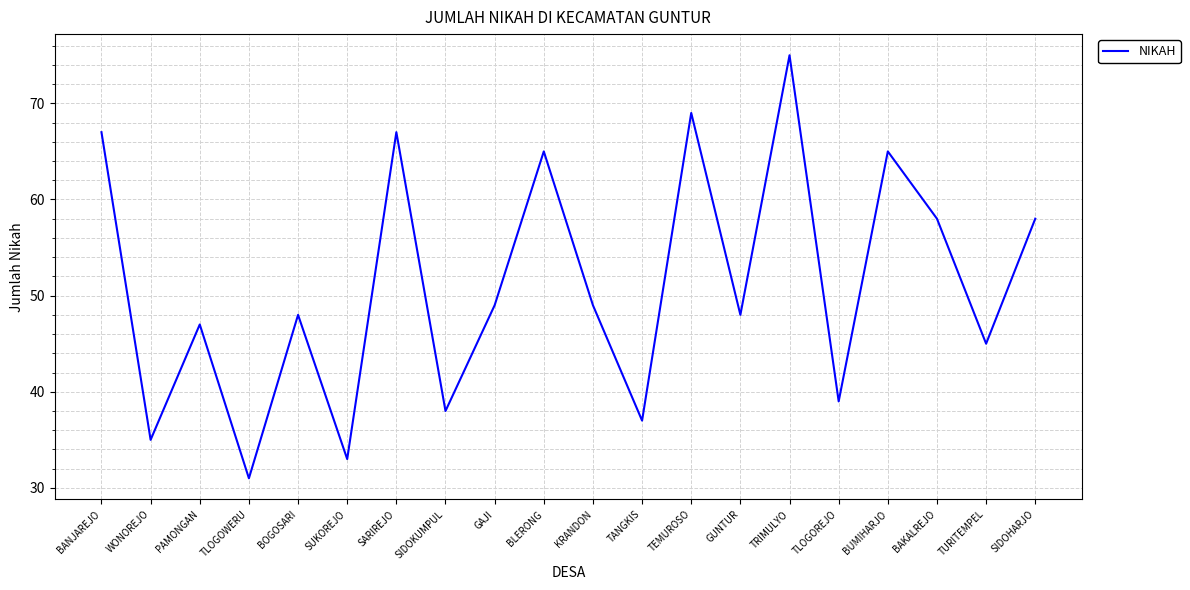

What is the difference between the values at BANJAREJO and TURITEMPEL?

22